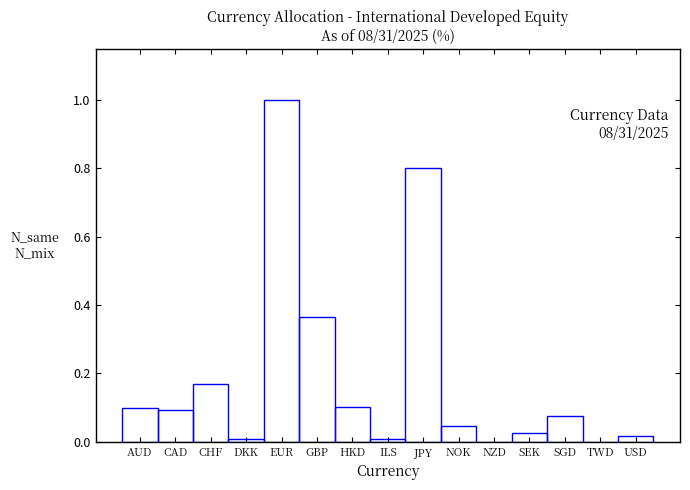

What is the sum of all values?

2.8